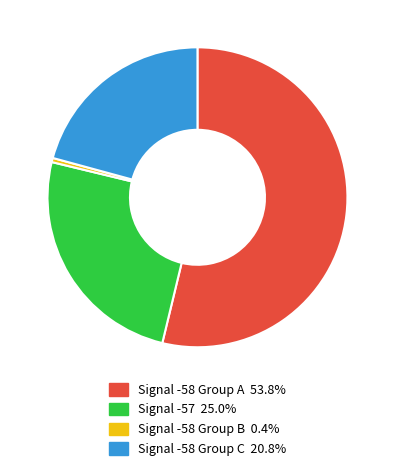

Is there a majority slice in this chart?

Yes